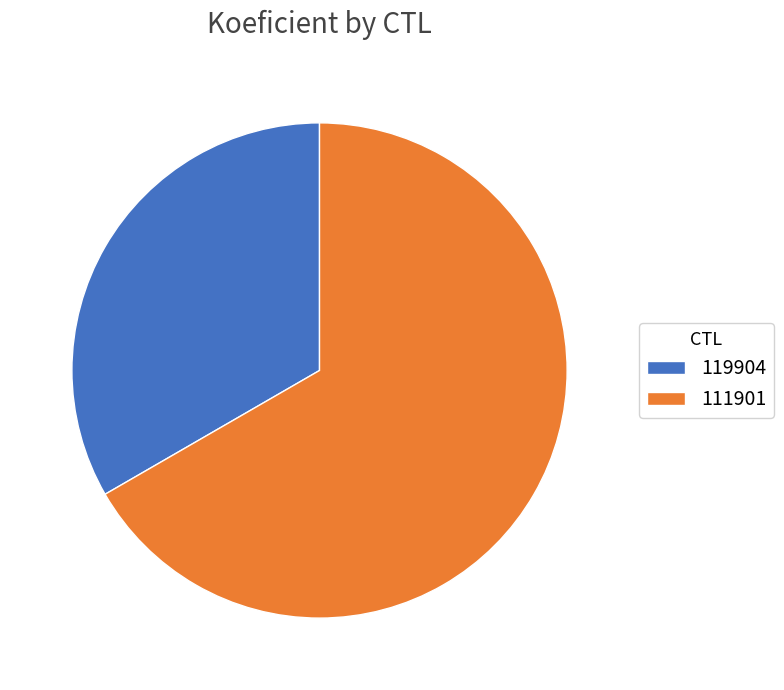

Count the number of slices in the pie.

2